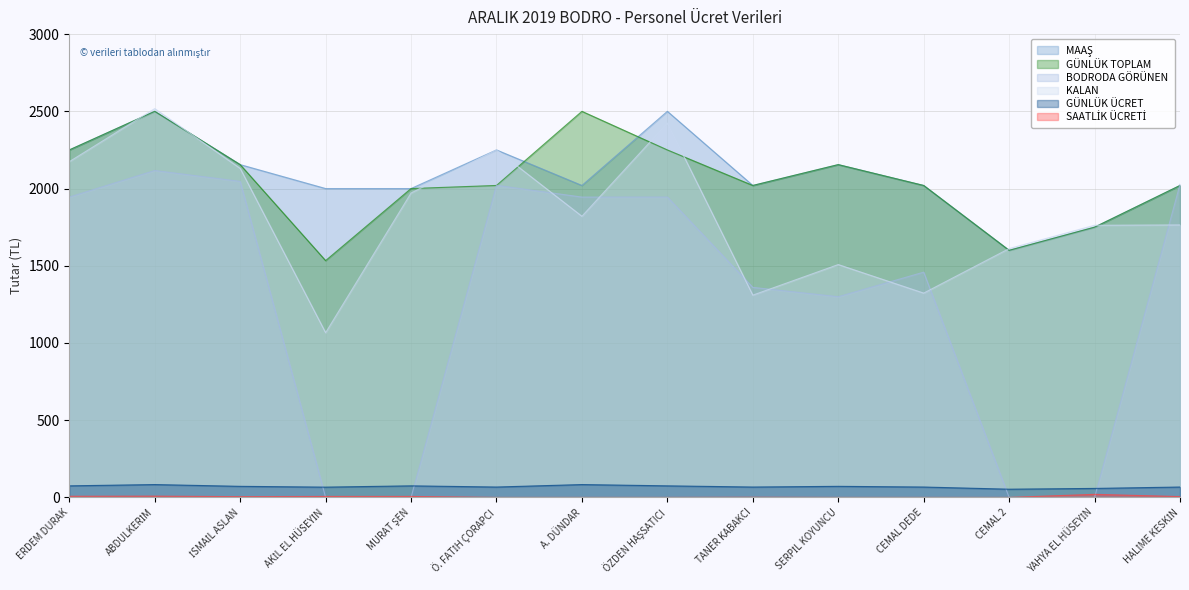

What position from the left is CEMAL DEDE?

11